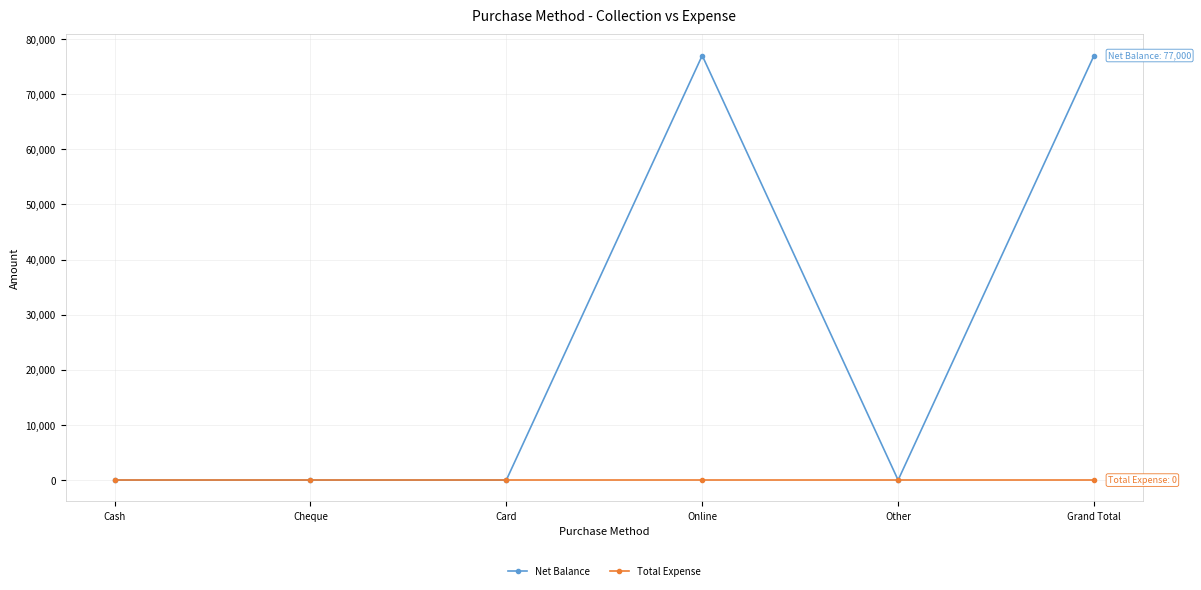

The value of Net Balance at Cash is 31191. True or false?

False